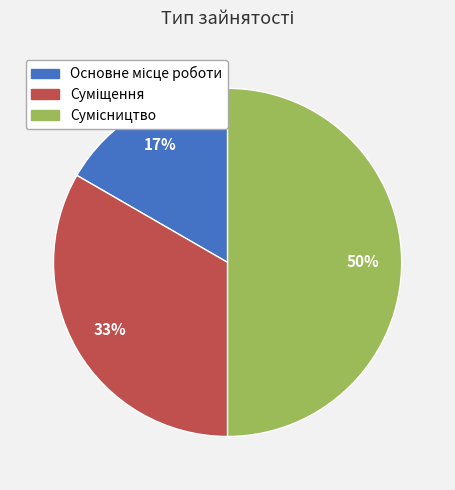

To the nearest percent, what is the difference between the largest and smallest slice percentages?

33%